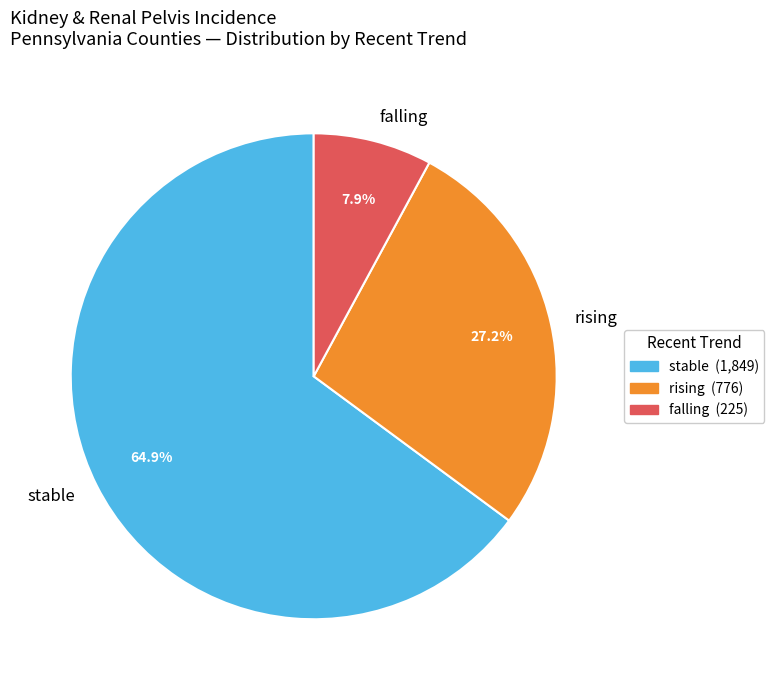

Combined, do rising and falling account for over 50%?

No